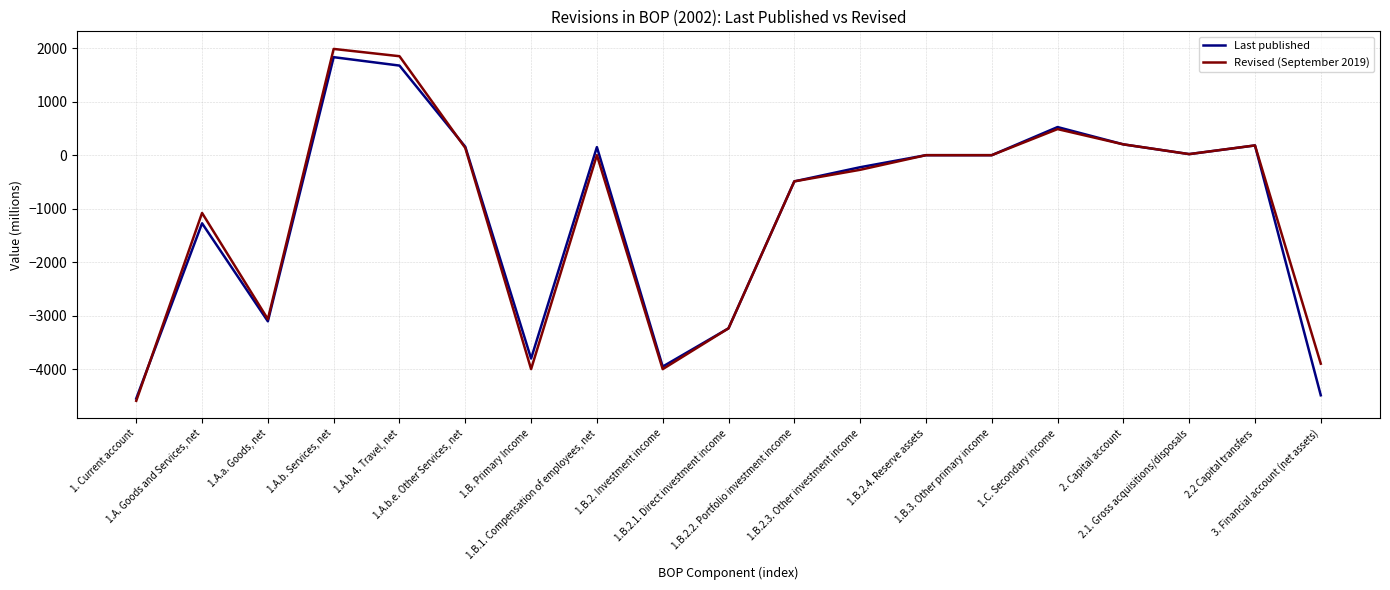

Does the chart have visible grid lines?

Yes